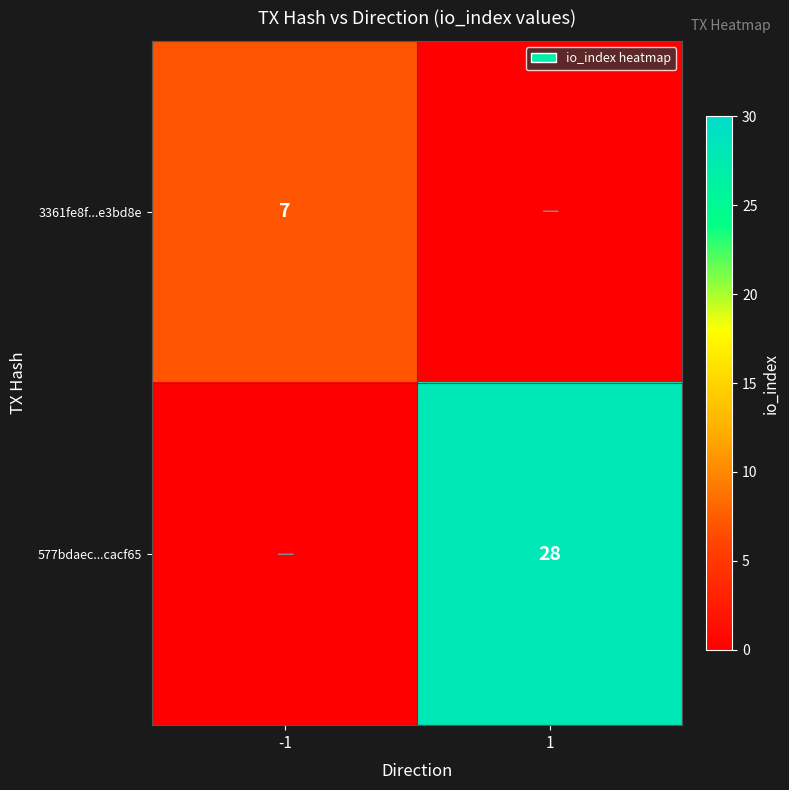

The 3361fe8f...e3bd8e series shows 2 at -1. True or false?

False